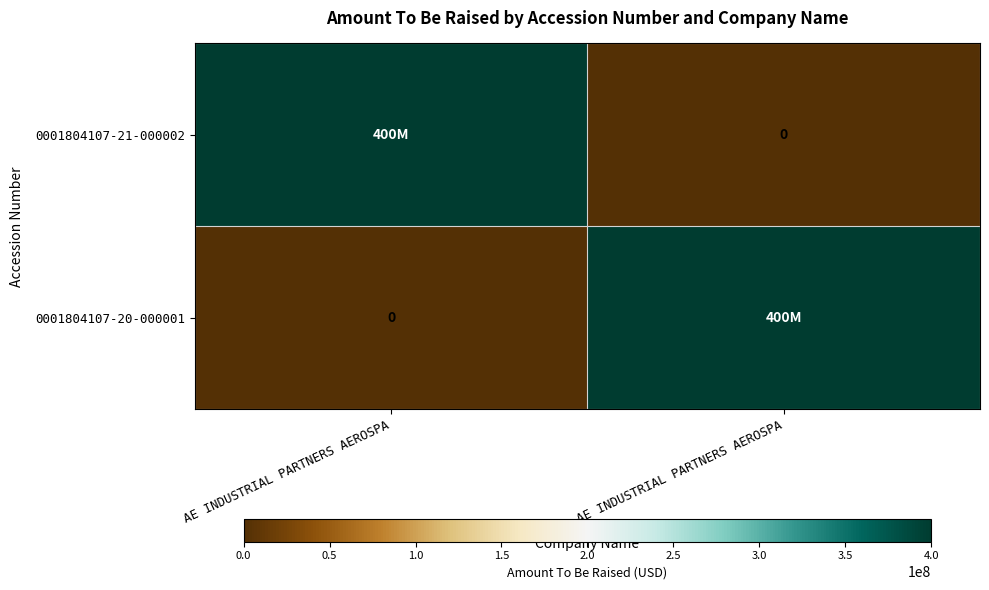

How many data points in 0001804107-20-000001 are less than 400000000?

1